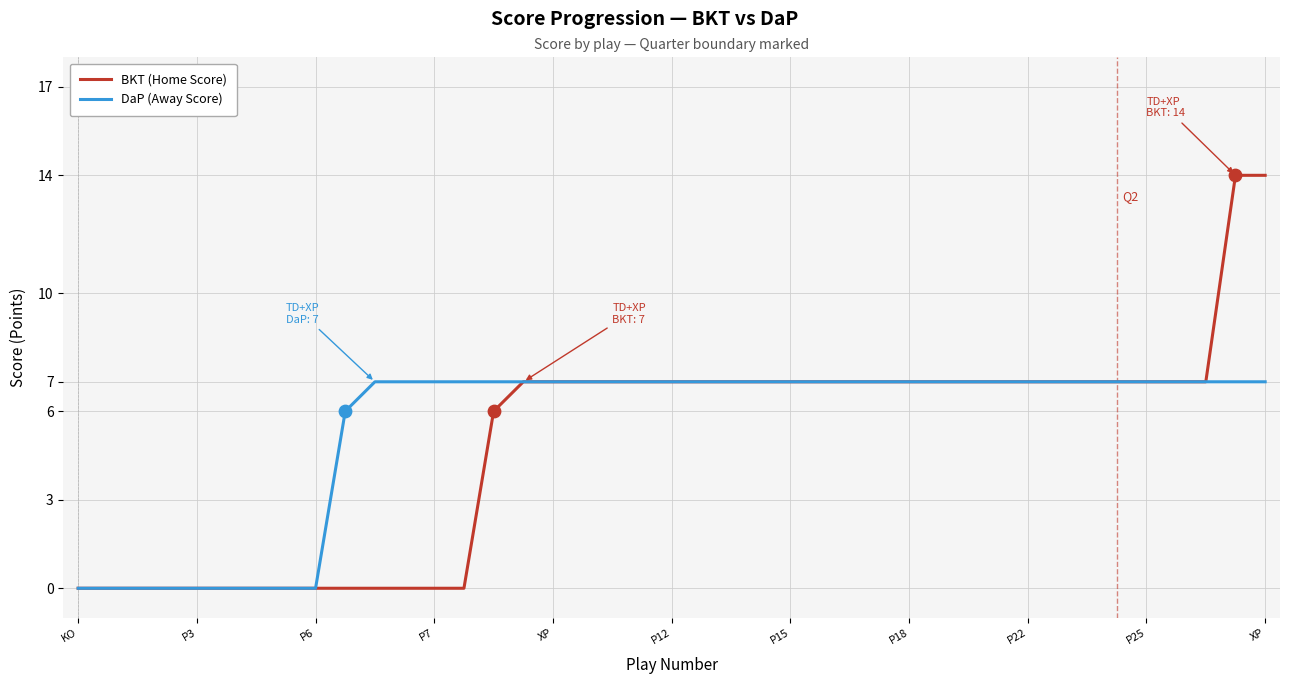

What is the maximum value shown in the chart?

14